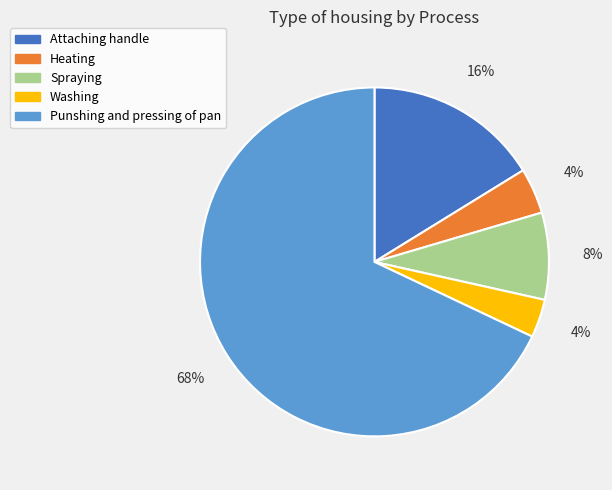

To the nearest percent, what is the combined percentage of Washing and Attaching handle?

20%